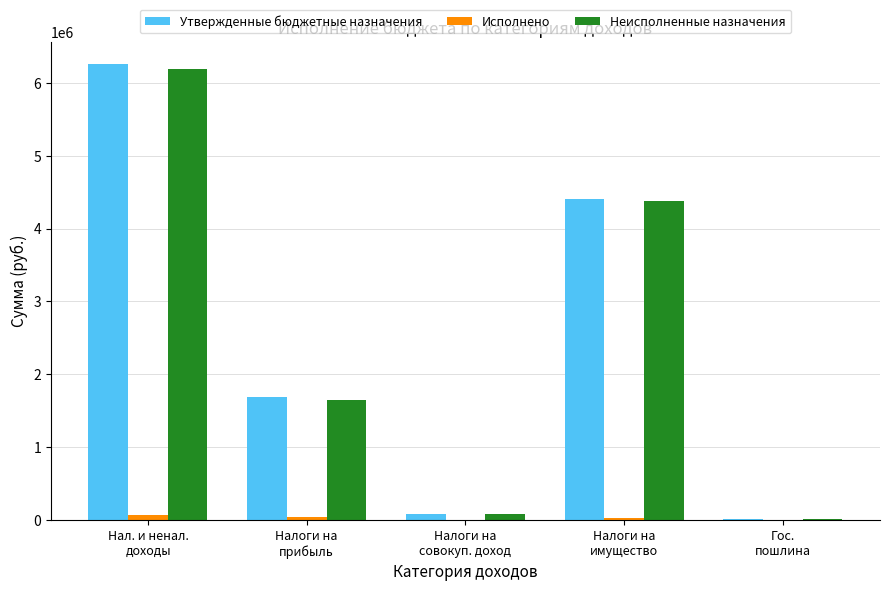

What is the sum of all Утвержденные бюджетные назначения values?

12430800.0